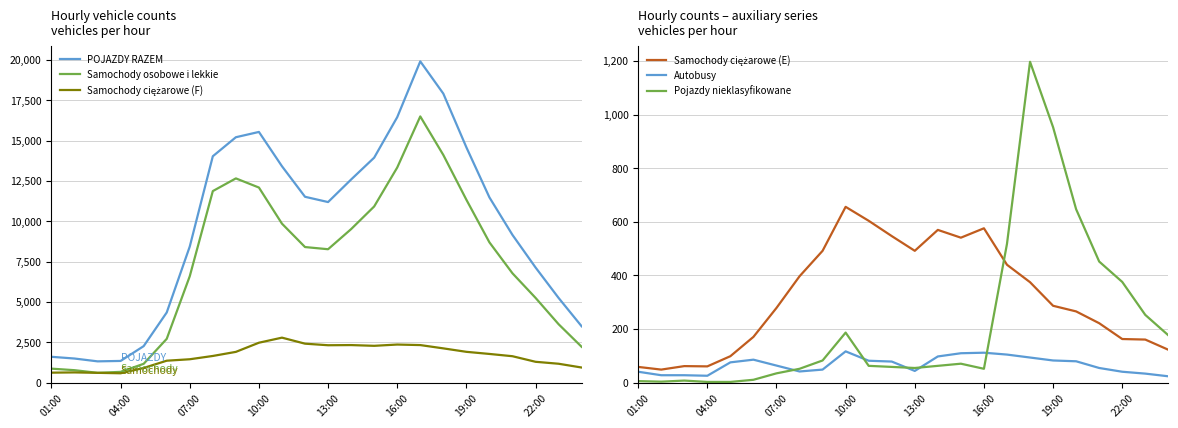

What is the difference between the second highest and second lowest values in the Pojazdy nieklasyfikowane series?

950